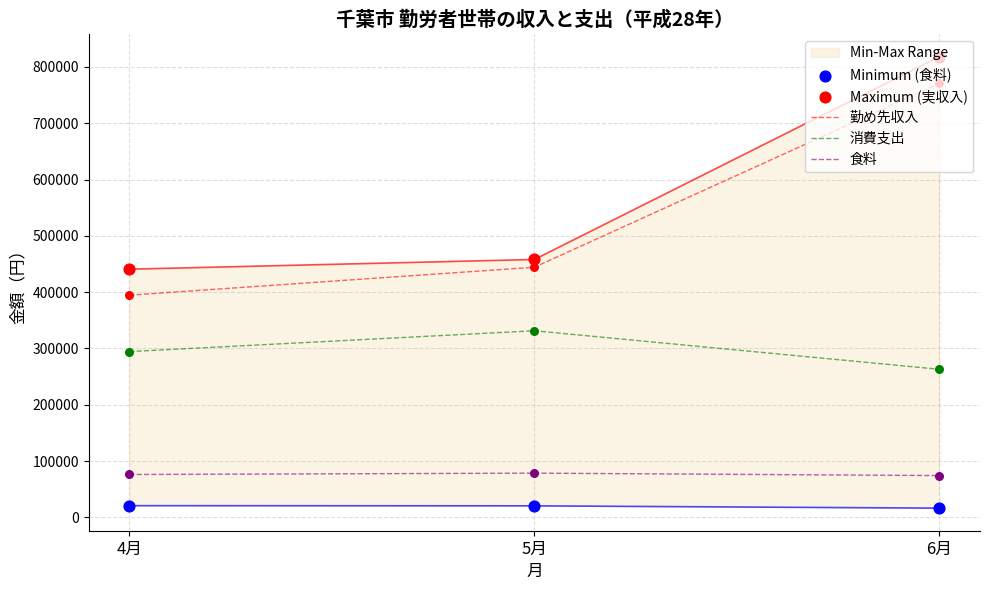

What is the total value across all series at 5月?

1332280